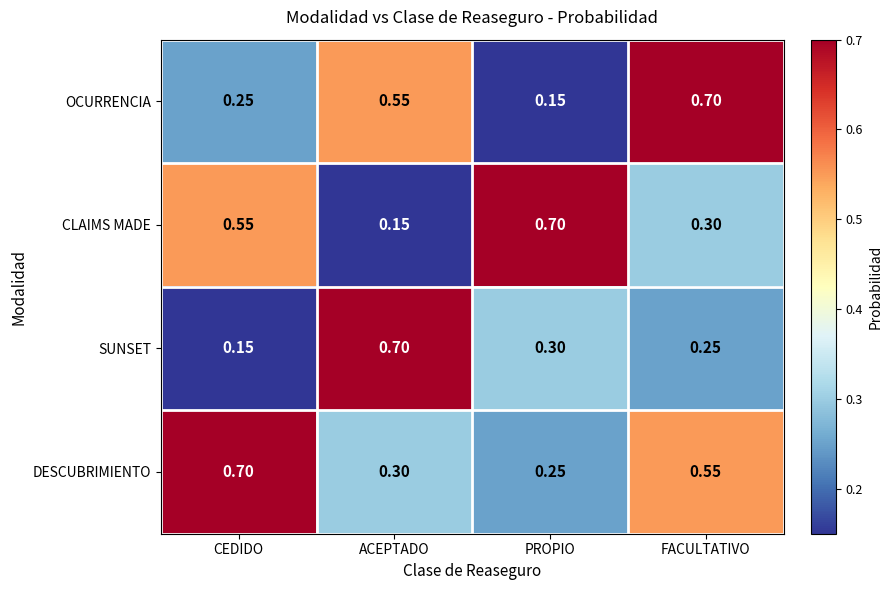

Rank the categories by DESCUBRIMIENTO value from highest to lowest.

CEDIDO, FACULTATIVO, ACEPTADO, PROPIO